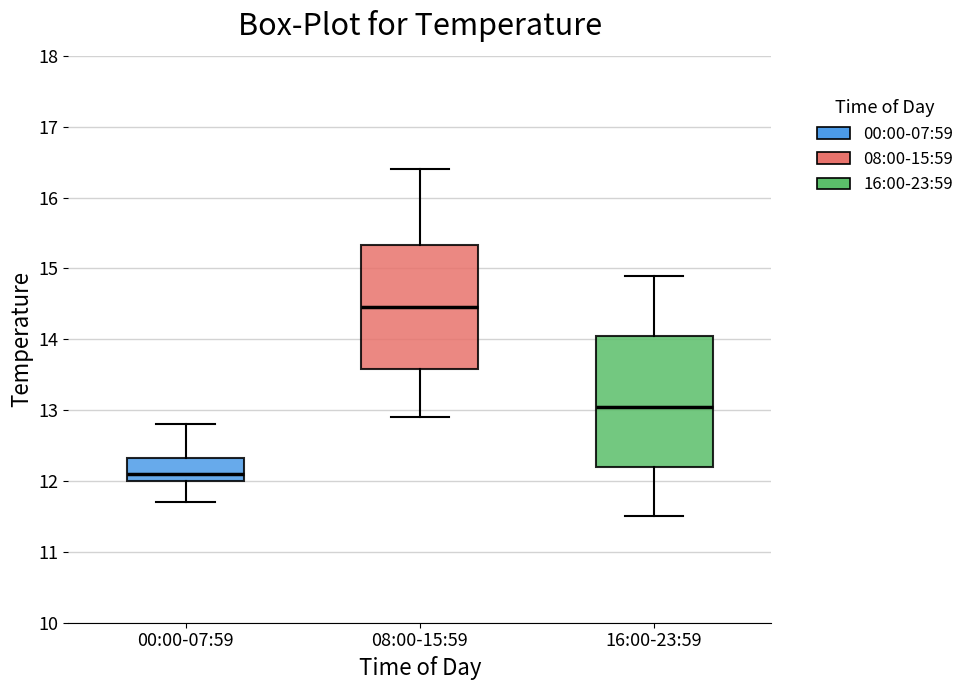

Reading left to right, transcribe this box plot: for each box, give where its median line is, the range the box spans, and where its two whiskers end, as read against the y-axis. The values are not printed on the chart, so give them approximately, as read against the axis.

00:00-07:59: median 12.1, box 12.0 to 12.3, whiskers 11.7 to 12.8
08:00-15:59: median 14.5, box 13.6 to 15.3, whiskers 12.9 to 16.4
16:00-23:59: median 13.1, box 12.2 to 14.1, whiskers 11.5 to 14.9